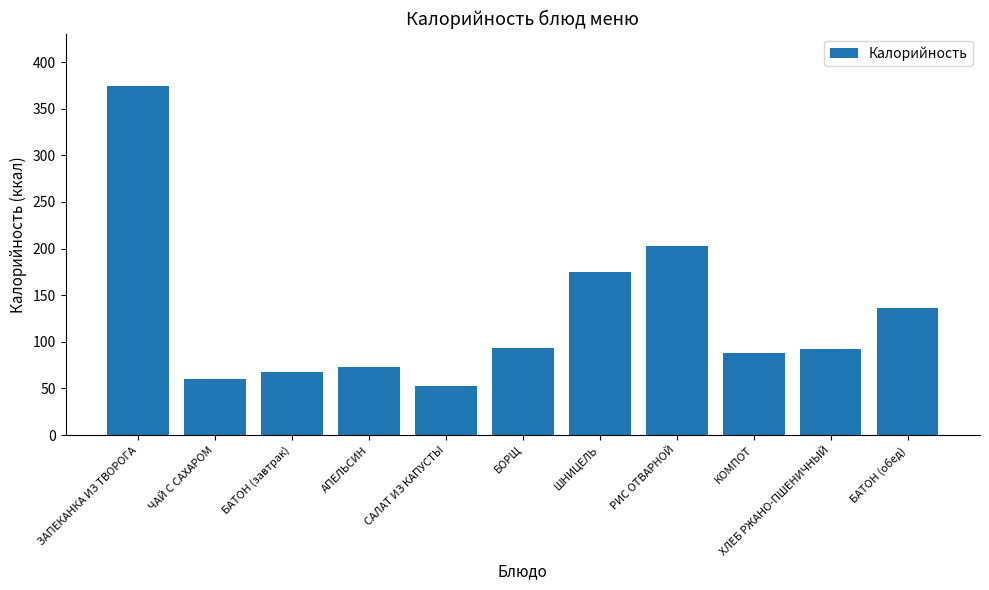

What is the smallest value displayed?

53.0